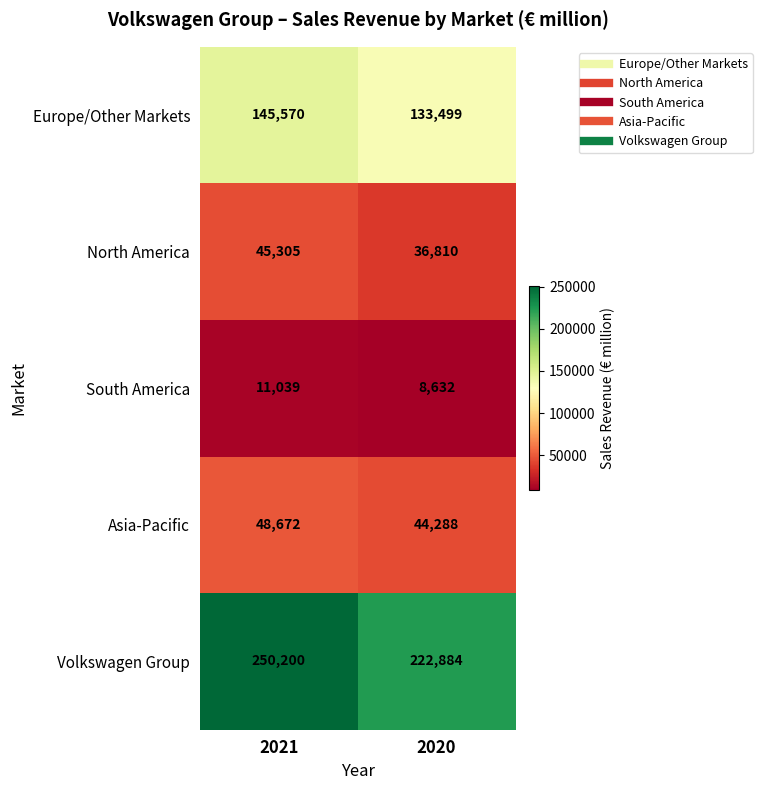

Read the South America value at 2021.

11039